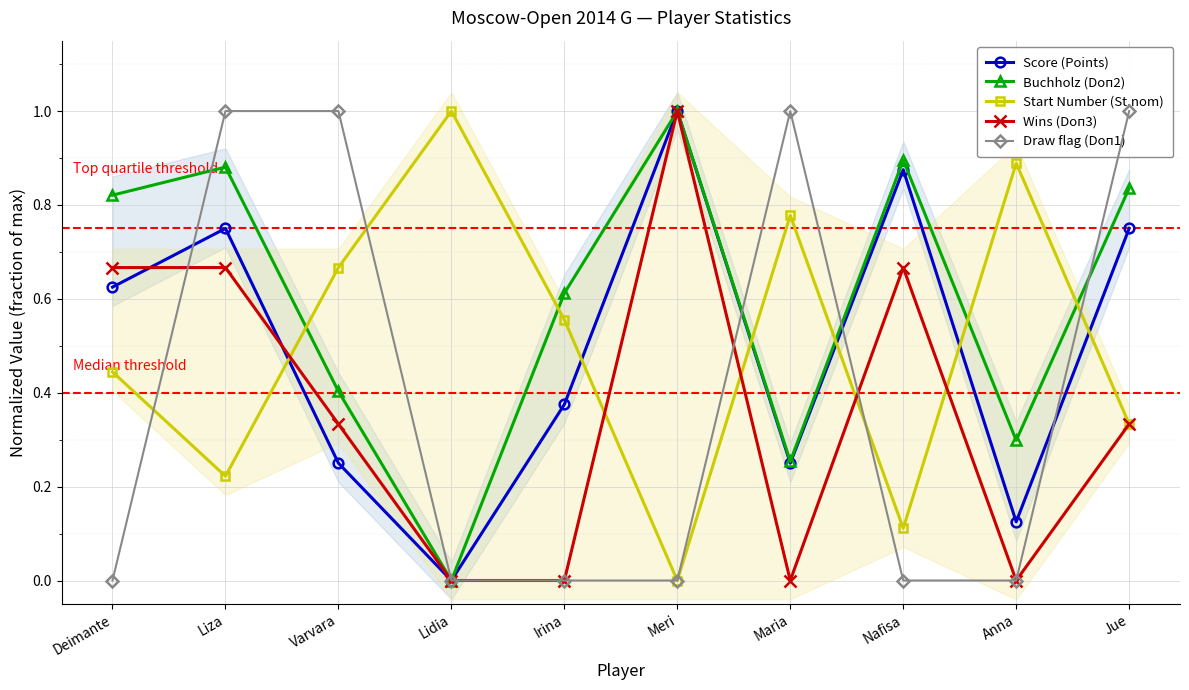

Reading left to right, transcribe all the data shown in this chart.

Score (Points): Deimante=0.6	Liza=0.8	Varvara=0.2	Lidia=0.0	Irina=0.4	Meri=1.0	Maria=0.2	Nafisa=0.9	Anna=0.1	Jue=0.8
Buchholz (Doп2): Deimante=0.8	Liza=0.9	Varvara=0.4	Lidia=0.0	Irina=0.6	Meri=1.0	Maria=0.3	Nafisa=0.9	Anna=0.3	Jue=0.8
Start Number (St.nom): Deimante=0.4	Liza=0.2	Varvara=0.7	Lidia=1.0	Irina=0.6	Meri=0.0	Maria=0.8	Nafisa=0.1	Anna=0.9	Jue=0.3
Wins (Doп3): Deimante=0.7	Liza=0.7	Varvara=0.3	Lidia=0.0	Irina=0.0	Meri=1.0	Maria=0.0	Nafisa=0.7	Anna=0.0	Jue=0.3
Draw flag (Doп1): Deimante=0.0	Liza=1.0	Varvara=1.0	Lidia=0.0	Irina=0.0	Meri=0.0	Maria=1.0	Nafisa=0.0	Anna=0.0	Jue=1.0